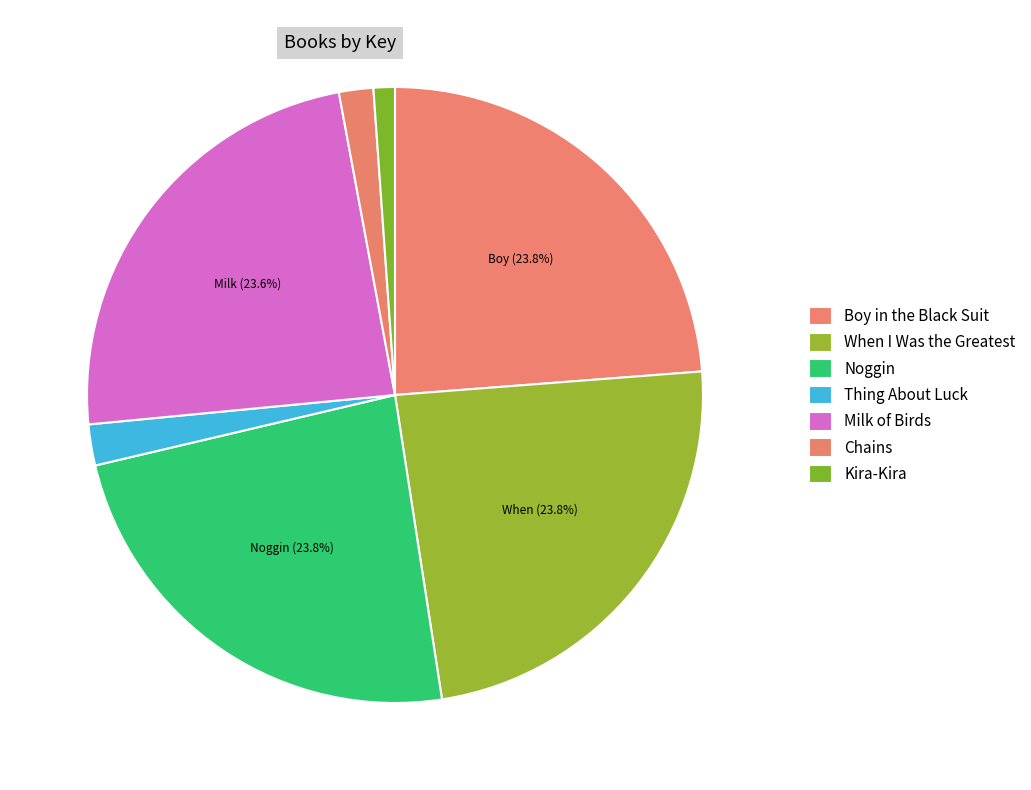

How many slices are in this pie chart?

7